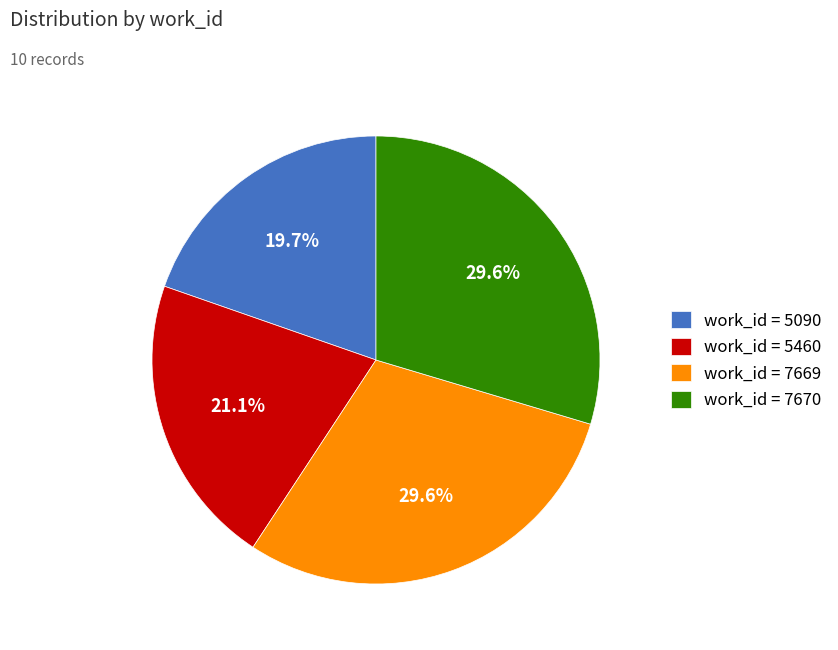

Which category has the smallest portion of the pie?

work_id = 5090